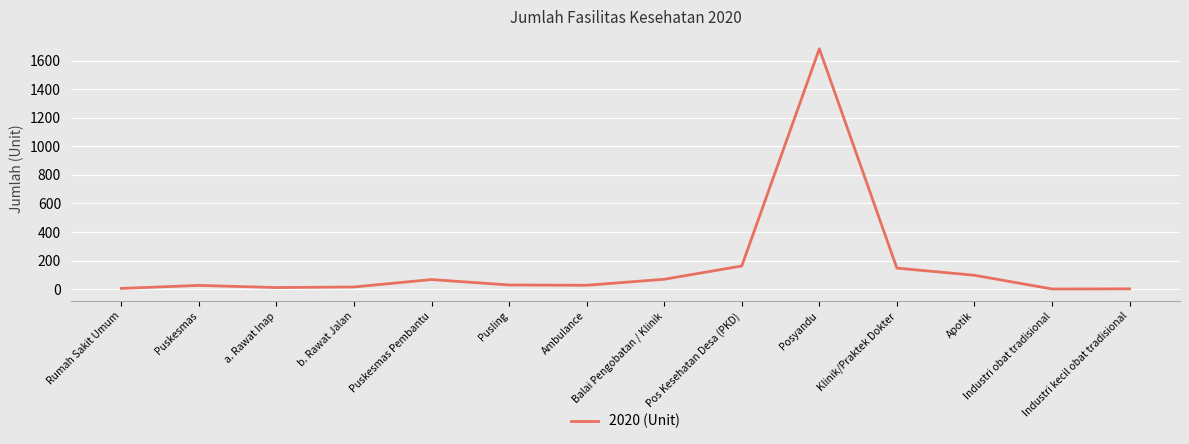

What is the maximum value shown in the chart?

1682